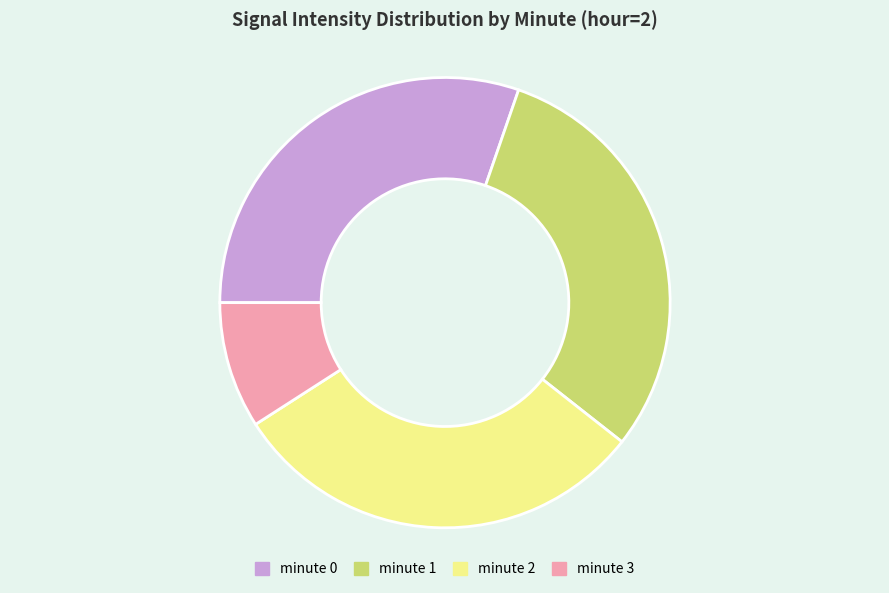

What is the ratio of the value at minute 1 to the value at minute 0?

1.0